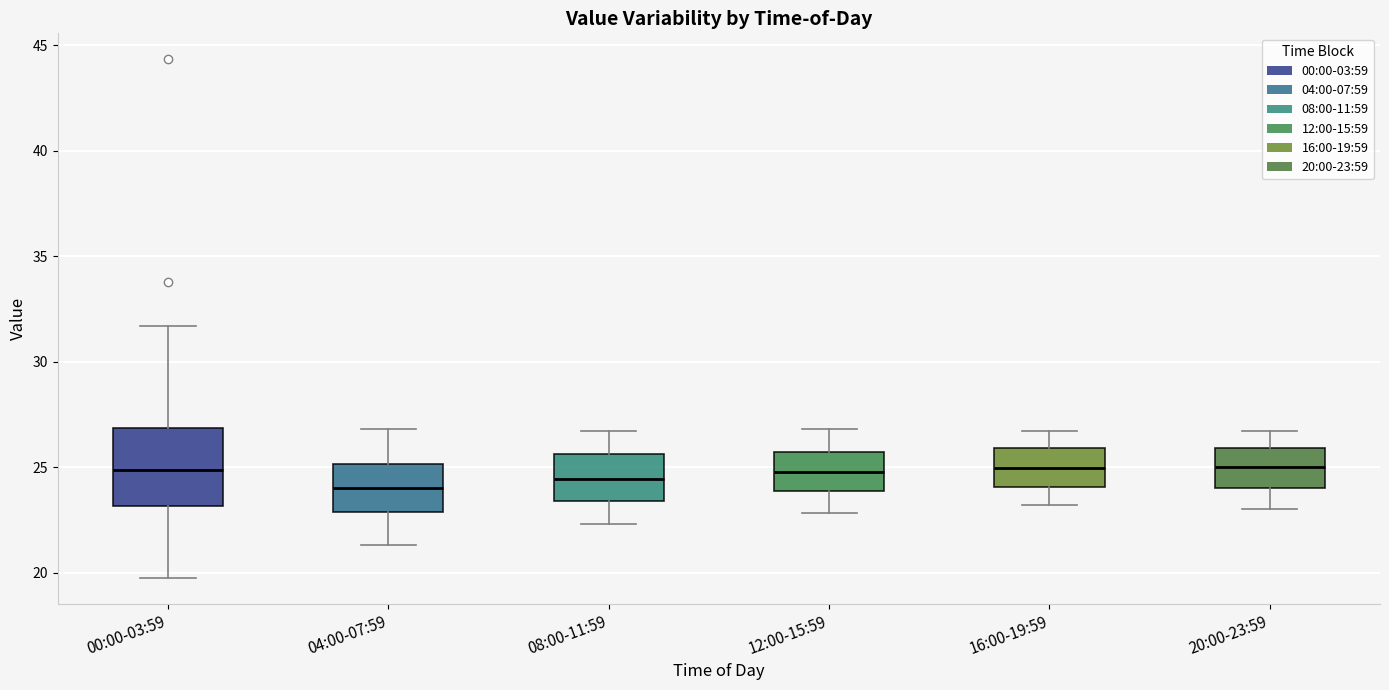

Comparing the boxes themselves (not the whiskers), which one is the tallest?

00:00-03:59